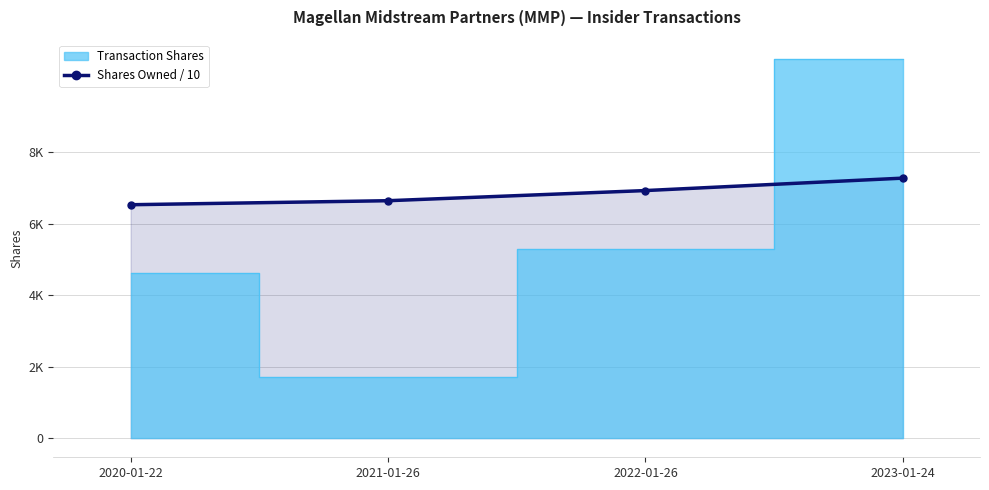

Reading left to right, list all the values displayed in this chart.

2020-01-22=6534.6	2021-01-26=6647.2	2022-01-26=6930.9	2023-01-24=7278.8